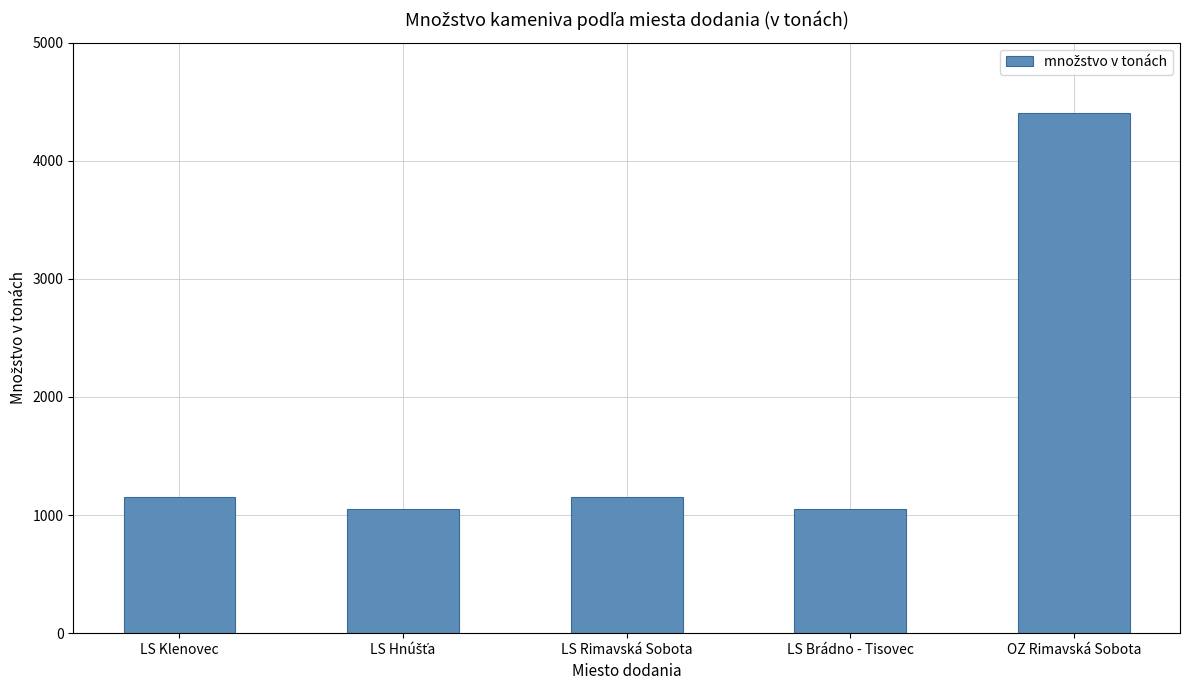

What position from the left is LS Rimavská Sobota?

3